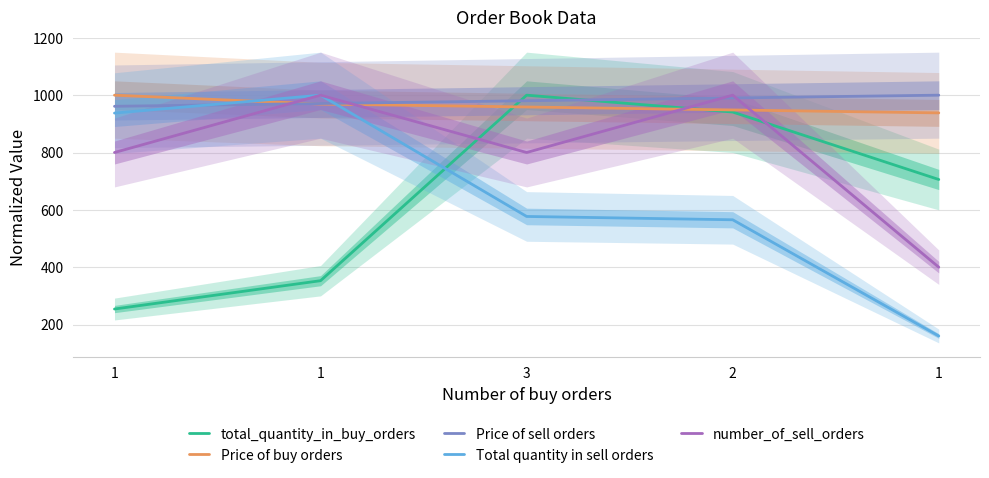

Read the total_quantity_in_buy_orders value at 1.

254.1